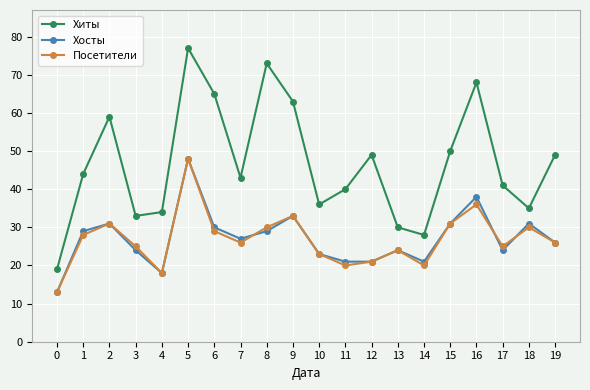

What is the total value across all series at 17?

90